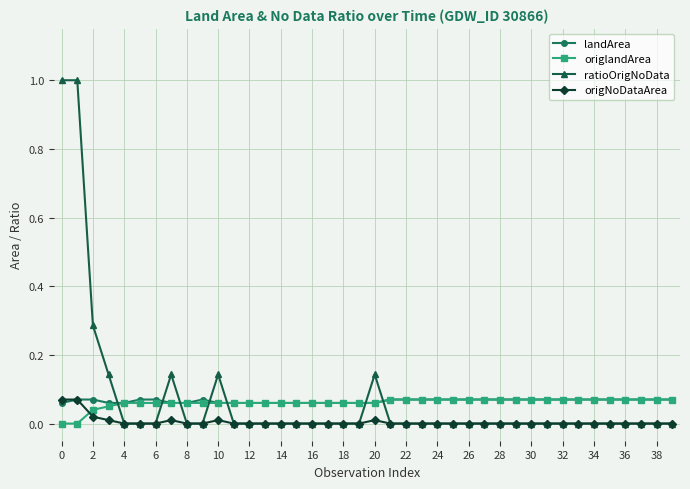

Which series has the largest range (max minus min)?

ratioOrigNoData